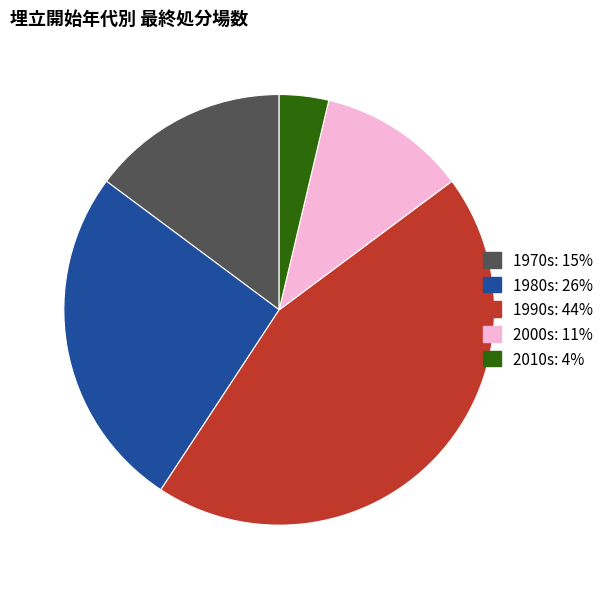

How many slices are in this pie chart?

5